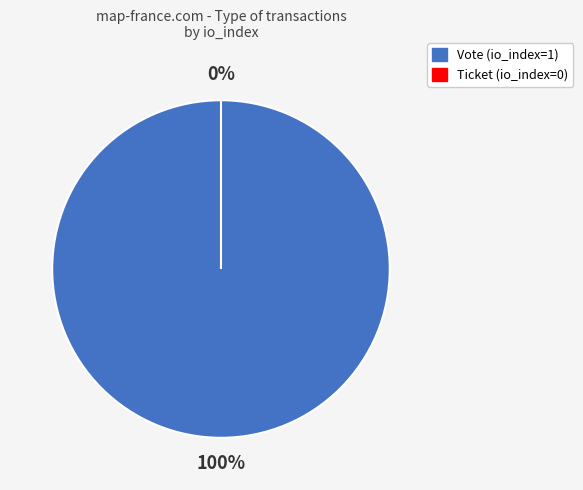

To the nearest percent, what is the difference between the Vote and Ticket slice percentages?

100%